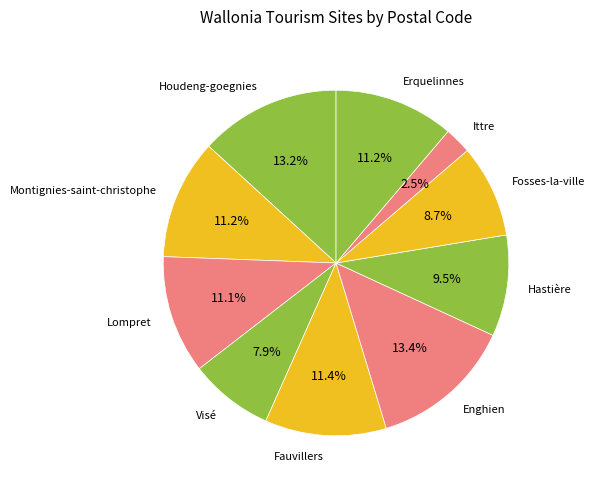

The Houdeng-goegnies slice represents 13% of the pie. True or false?

True